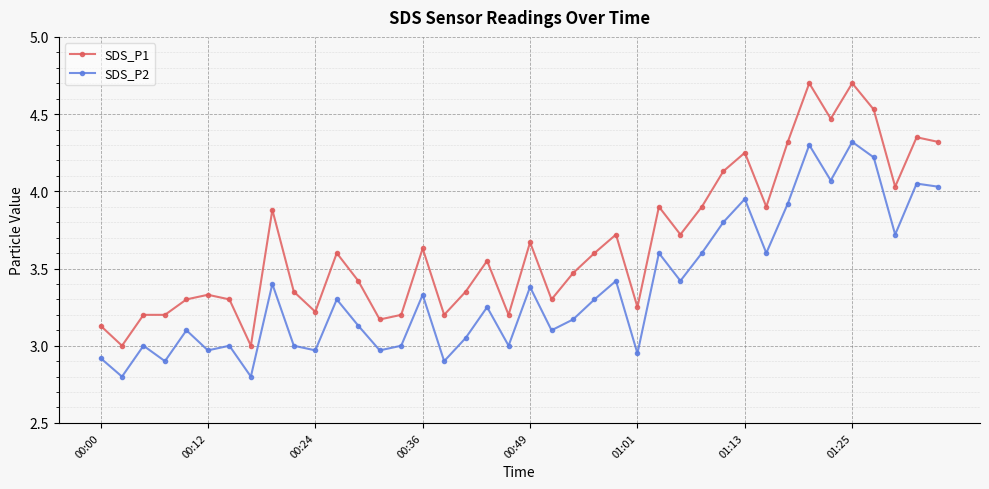

True or false: SDS_P1 and SDS_P2 cross at least once.

False